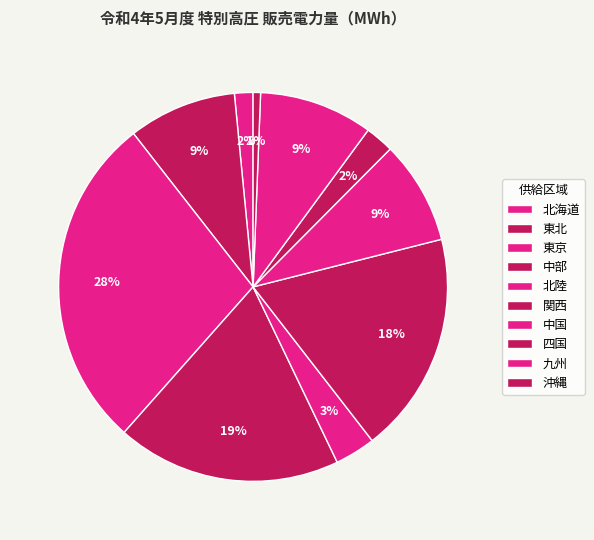

What percentage is NOT represented by 北海道?

98.5%